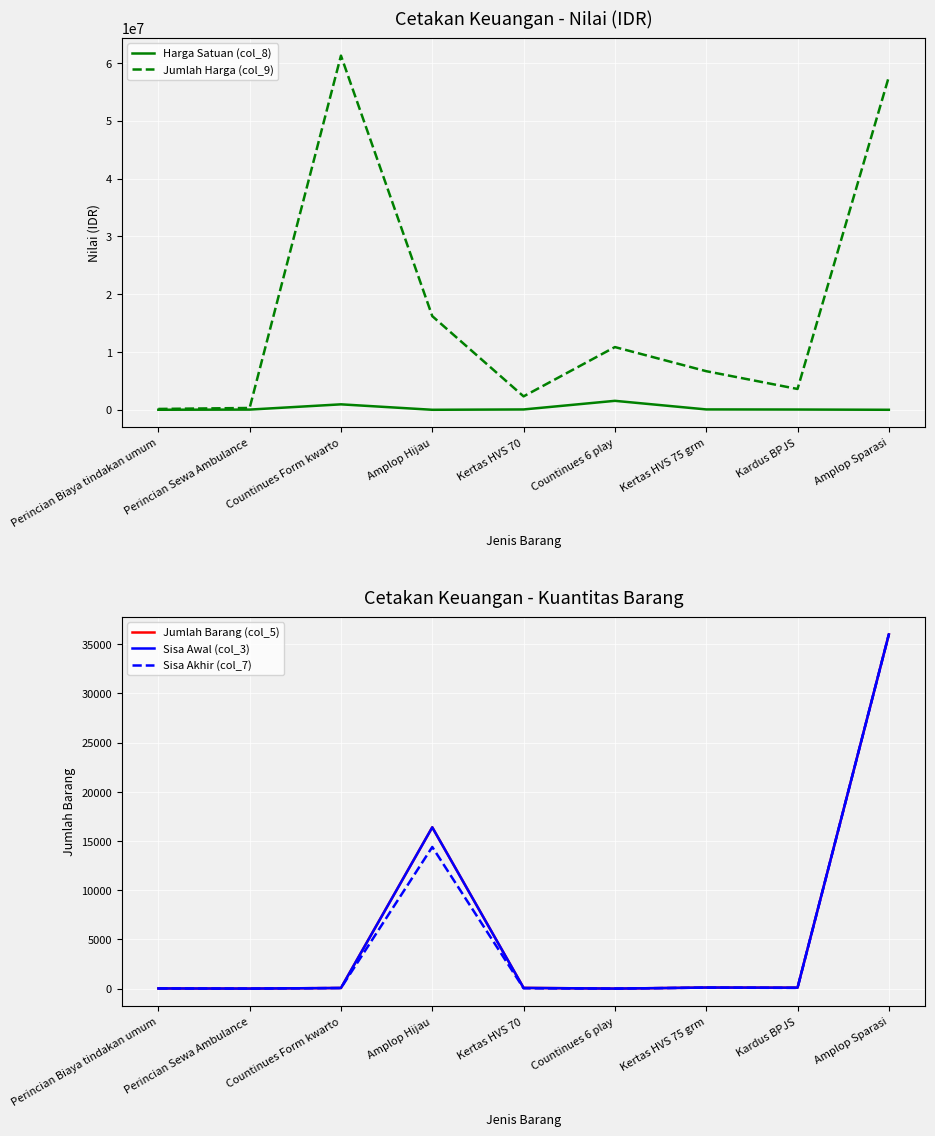

Reading right to left, extract all data points from this chart.

Harga Satuan (col_8): Amplop Sparasi=1600	Kardus BPJS=45000	Kertas HVS 75 grm=63000	Countinues 6 play=1550000	Kertas HVS 70=58000	Amplop Hijau=1125	Countinues Form kwarto=942480	Perincian Sewa Ambulance=35000	Perincian Biaya tindakan umum=6000
Jumlah Harga (col_9): Amplop Sparasi=57600000	Kardus BPJS=3600000	Kertas HVS 75 grm=6678000	Countinues 6 play=10850000	Kertas HVS 70=2320000	Amplop Hijau=16200000	Countinues Form kwarto=61261200	Perincian Sewa Ambulance=315000	Perincian Biaya tindakan umum=144000
Jumlah Barang (col_5): Amplop Sparasi=36000	Kardus BPJS=100	Kertas HVS 75 grm=115	Countinues 6 play=7	Kertas HVS 70=80	Amplop Hijau=16400	Countinues Form kwarto=70	Perincian Sewa Ambulance=9	Perincian Biaya tindakan umum=24
Sisa Awal (col_3): Amplop Sparasi=36000	Kardus BPJS=100	Kertas HVS 75 grm=115	Countinues 6 play=7	Kertas HVS 70=80	Amplop Hijau=16400	Countinues Form kwarto=70	Perincian Sewa Ambulance=9	Perincian Biaya tindakan umum=24
Sisa Akhir (col_7): Amplop Sparasi=36000	Kardus BPJS=80	Kertas HVS 75 grm=106	Countinues 6 play=7	Kertas HVS 70=40	Amplop Hijau=14400	Countinues Form kwarto=65	Perincian Sewa Ambulance=9	Perincian Biaya tindakan umum=24